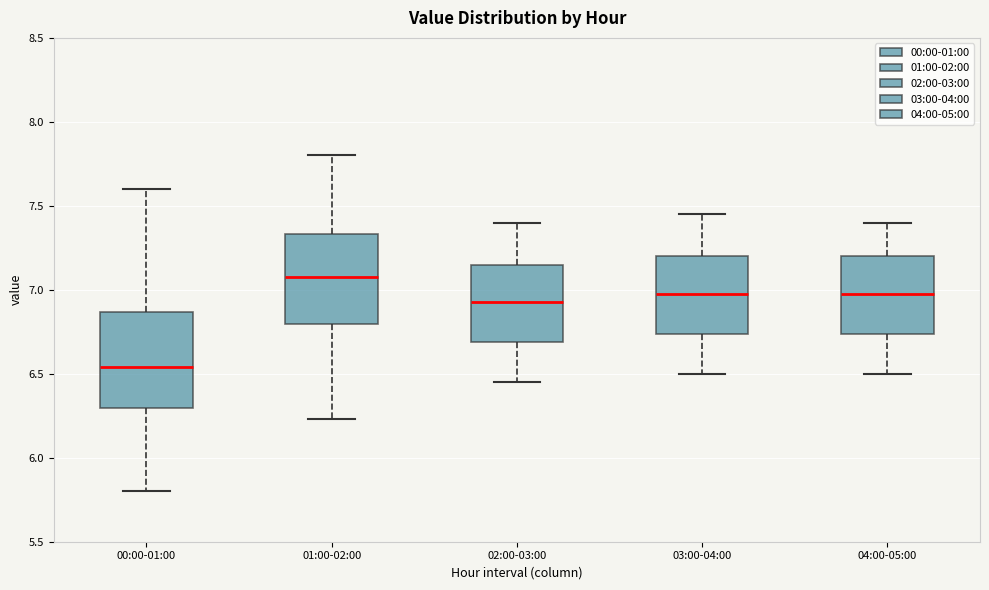

Where is the upper edge of the box for 04:00-05:00 on the y-axis? The values are not printed on the chart, so give them approximately, as read against the axis.

7.20